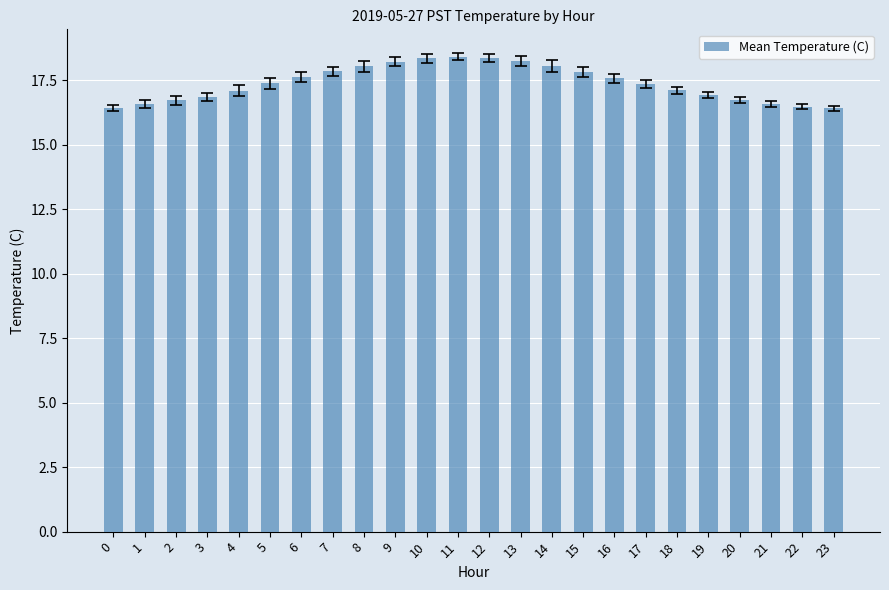

What is the greatest value displayed?

18.4